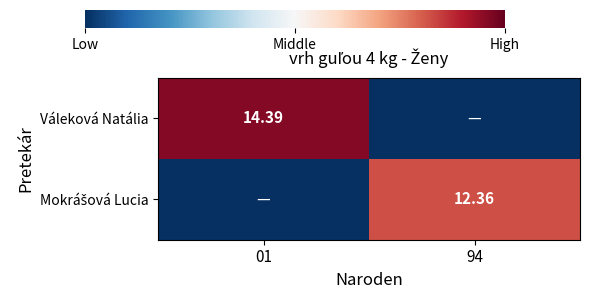

Count the number of categories in the chart.

2